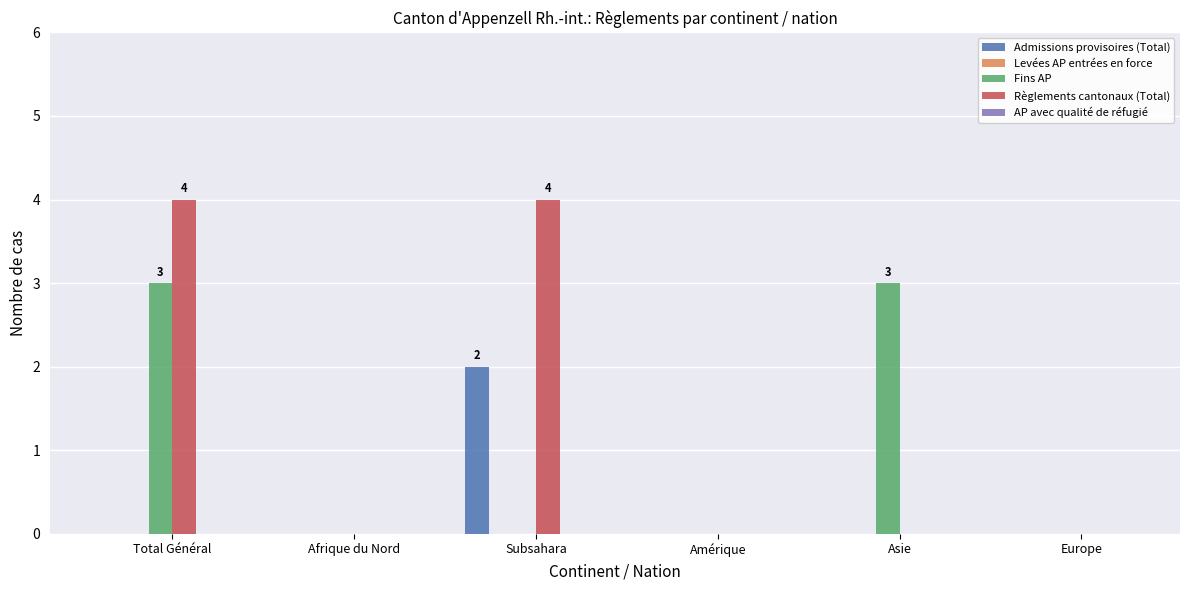

Which series changed the most between Total Général and Afrique du Nord?

Règlements cantonaux (Total)